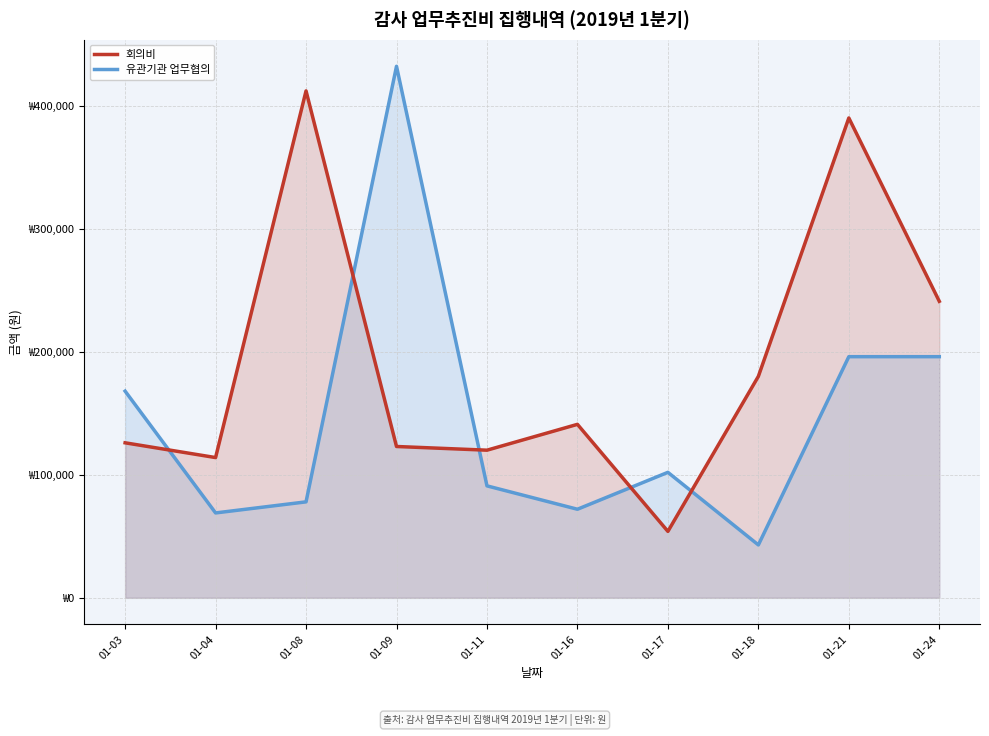

Is the value of 회의비 at 01-16 greater than the value of 유관기관 업무협의 at 01-11?

Yes